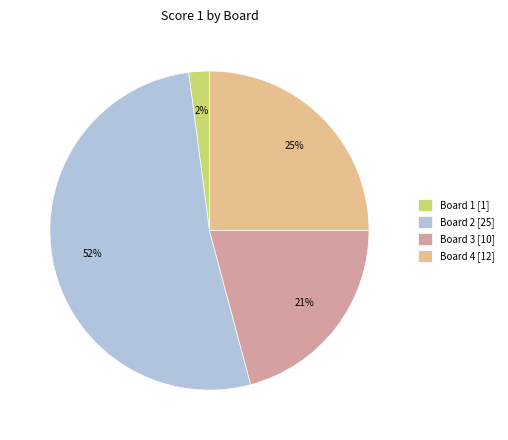

Do Board 3 [10] and Board 2 [25] together represent more than half of the pie?

Yes